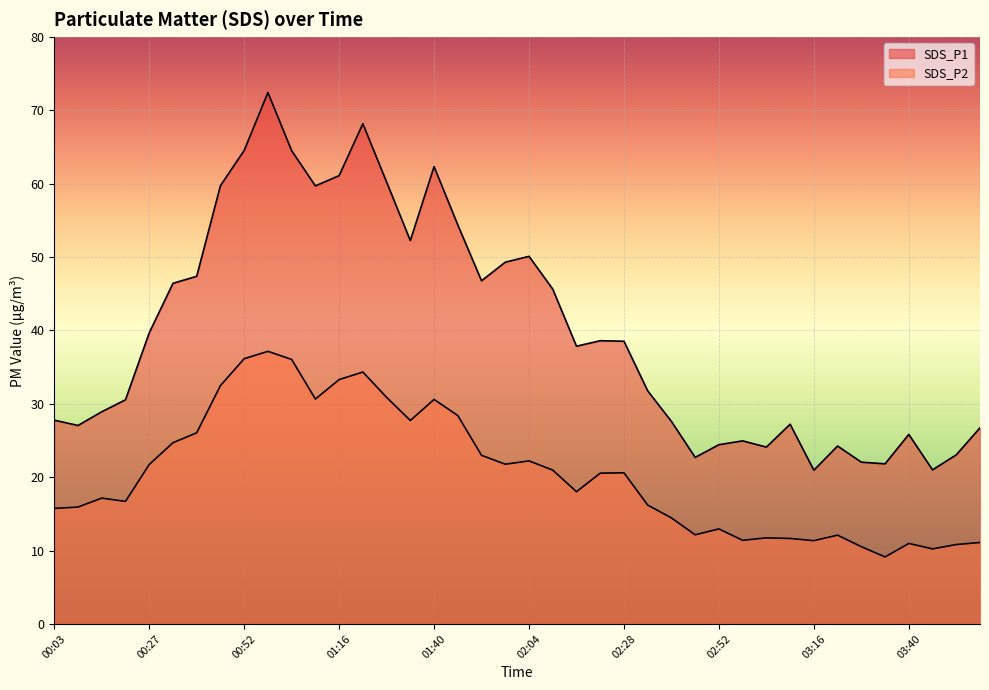

Reading left to right, list all the values displayed in this chart.

SDS_P1: 27.8	27.1	28.9	30.6	39.7	46.4	47.4	59.7	64.5	72.4	64.5	59.7	61.1	68.2	60.2	52.2	62.3	54.4	46.8	49.3	50.1	45.6	37.9	38.6	38.5	31.8	27.6	22.7	24.4	24.9	24.1	27.2	20.9	24.2	22.1	21.8	25.8	21.0	23.1	26.7
SDS_P2: 15.8	15.9	17.1	16.7	21.7	24.7	26.1	32.5	36.1	37.1	36.0	30.6	33.3	34.3	30.9	27.7	30.6	28.4	23.0	21.8	22.2	21.0	18.0	20.6	20.6	16.2	14.4	12.2	12.9	11.4	11.7	11.7	11.3	12.1	10.5	9.1	11.0	10.2	10.8	11.1